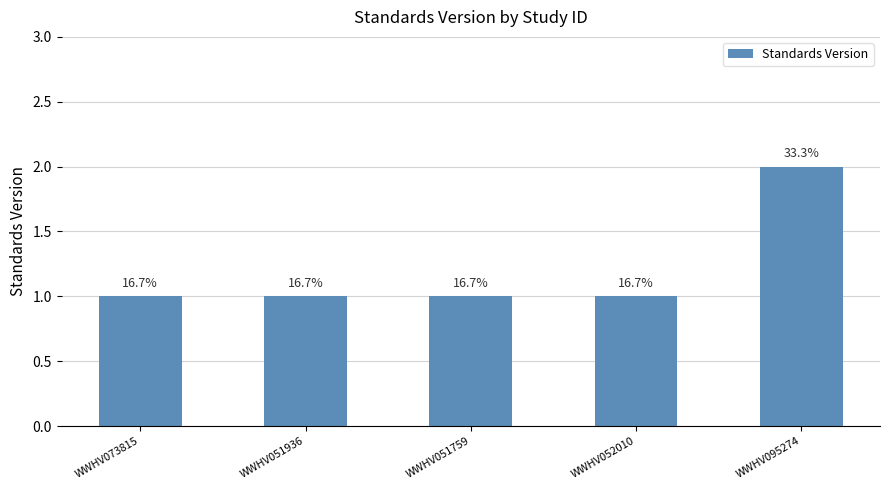

Are the bars horizontal?

No